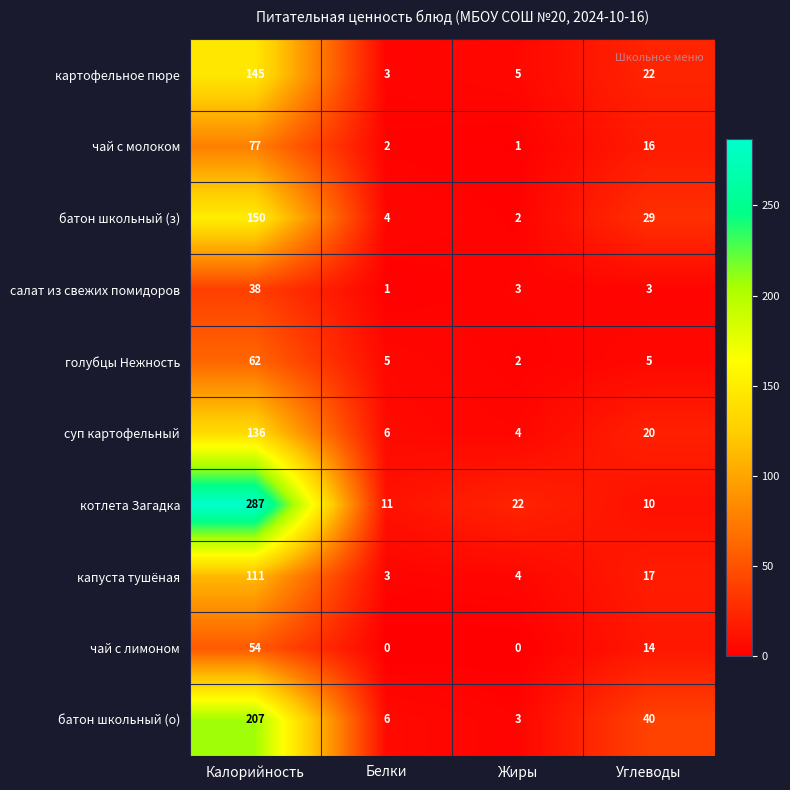

Where does the котлета Загадка series first go above 22?

Калорийность